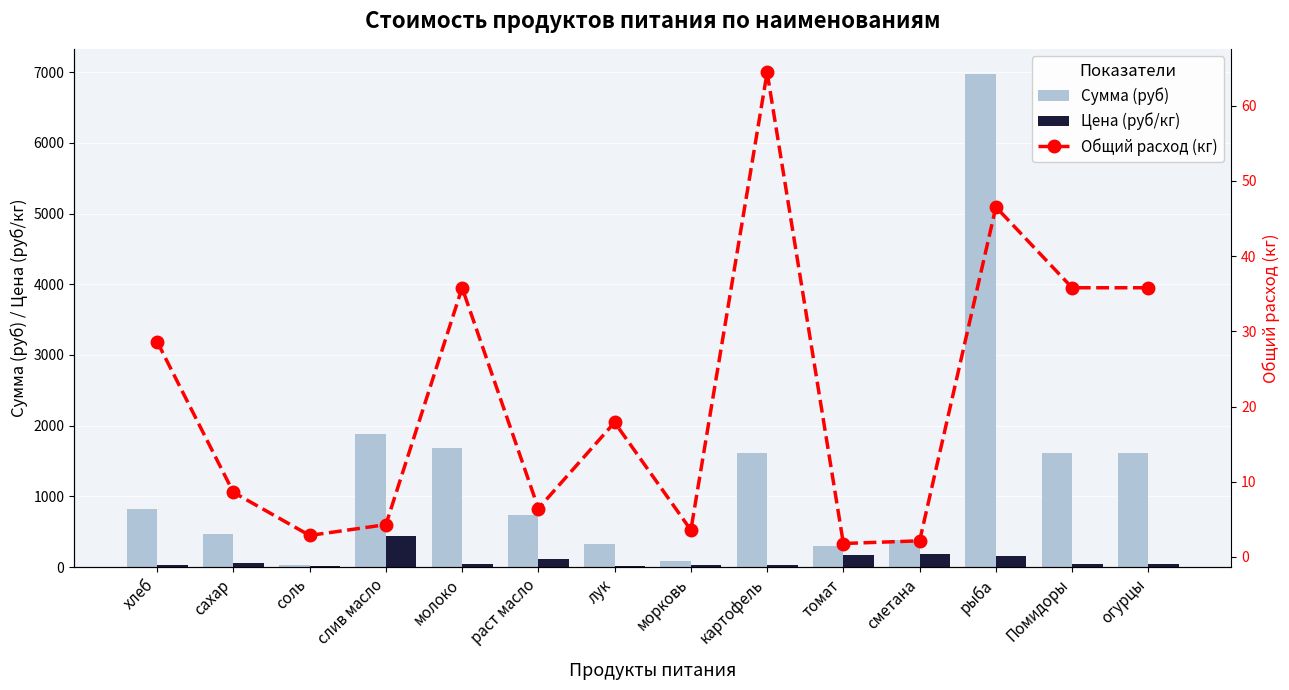

How many data points in Общий расход (кг) are less than 17?

7